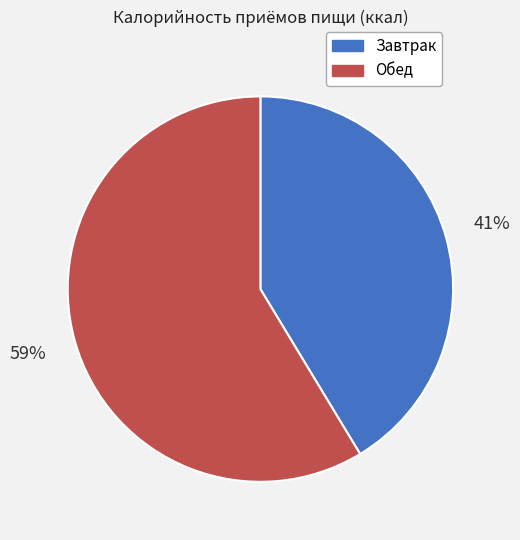

To the nearest percent, what is the average slice percentage?

50%